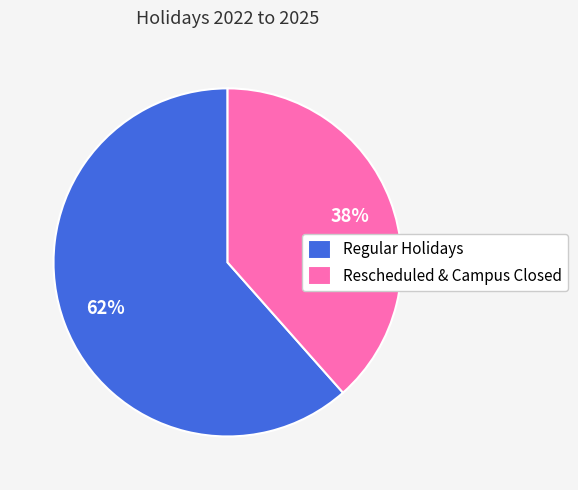

Combined, do Rescheduled & Campus Closed and Regular Holidays account for over 50%?

Yes